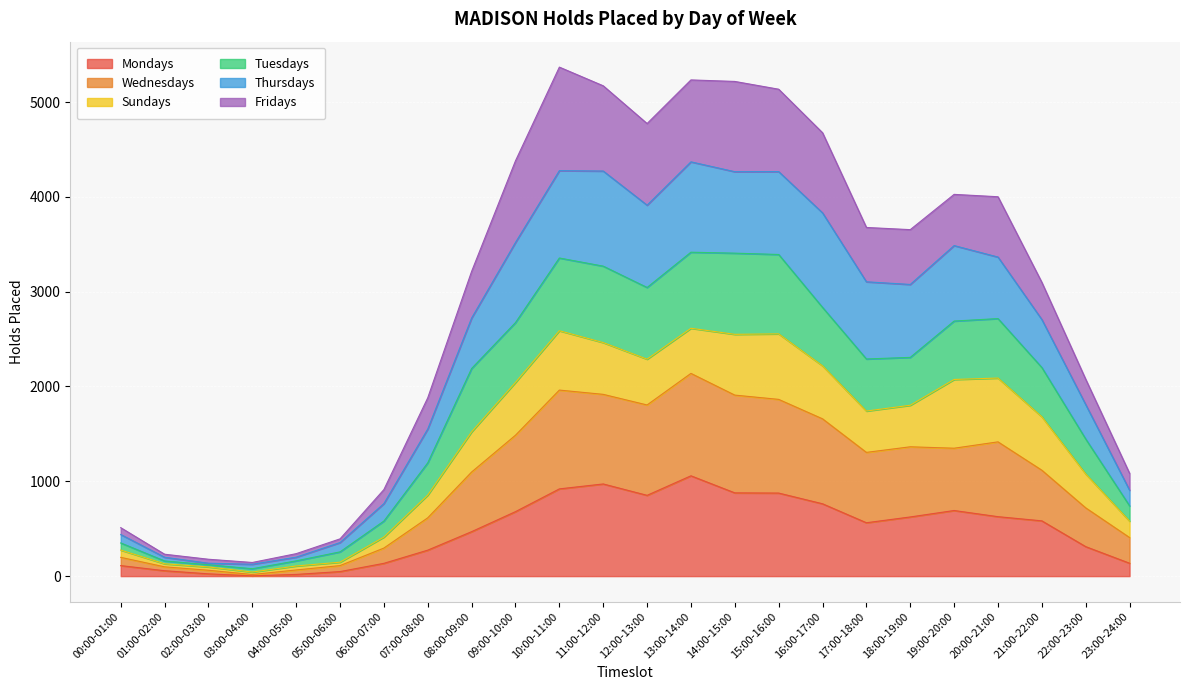

What is the highest value of the Mondays series?

1058